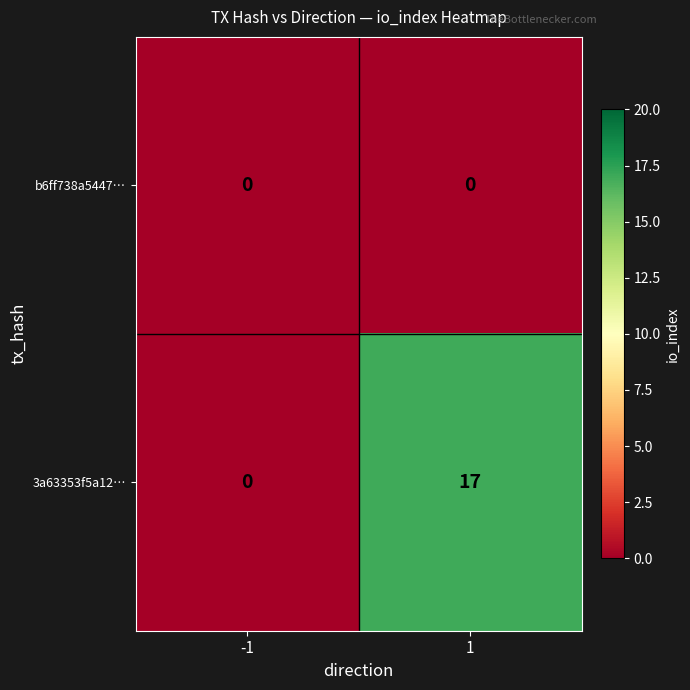

Which series changed the most between -1 and 1?

3a63353f5a12…